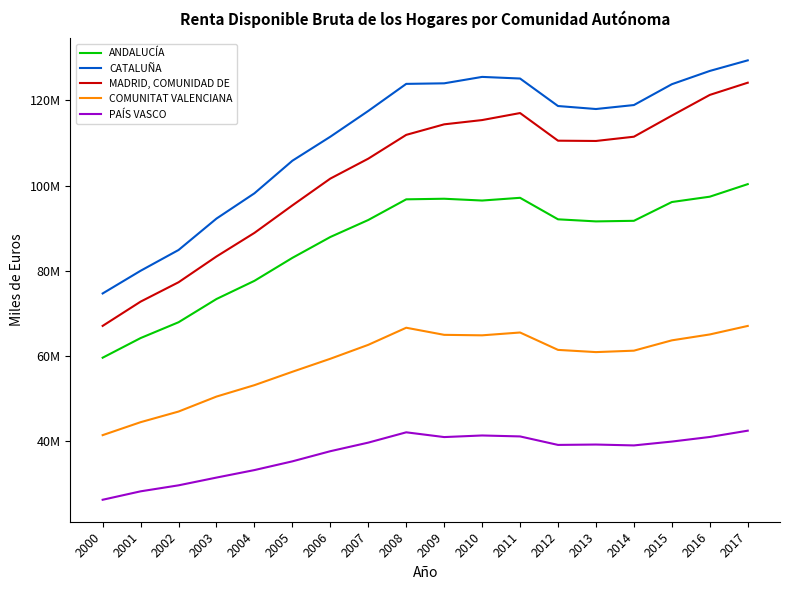

What is the value of the ANDALUCÍA point at the 9th from the left?

96782147